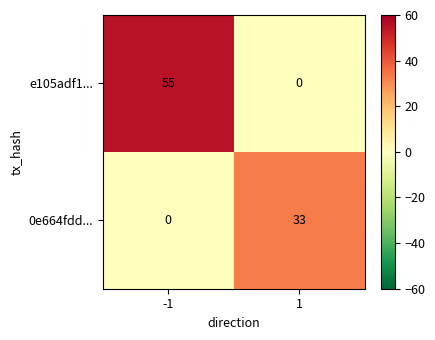

List the series in order of their overall mean, highest first.

e105adf1..., 0e664fdd...